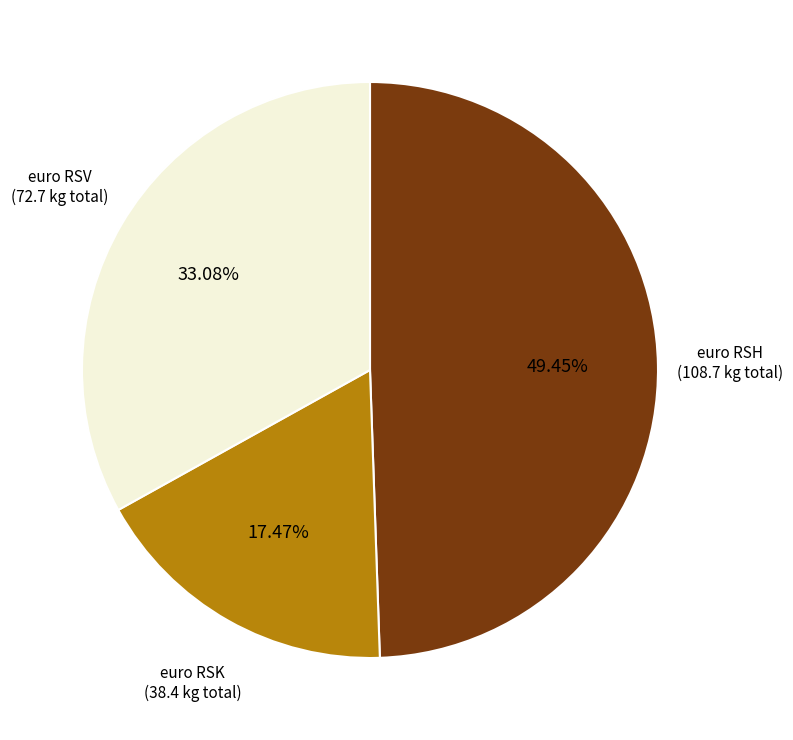

How many segments does this pie chart have?

3